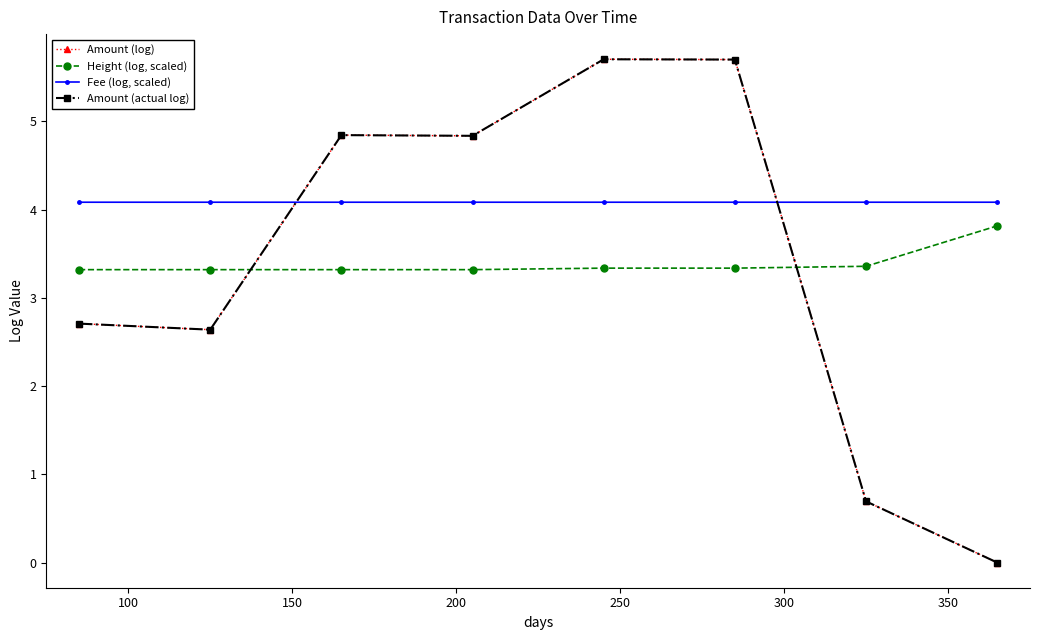

True or false: Height (log, scaled) and Fee (log, scaled) intersect in this chart.

False